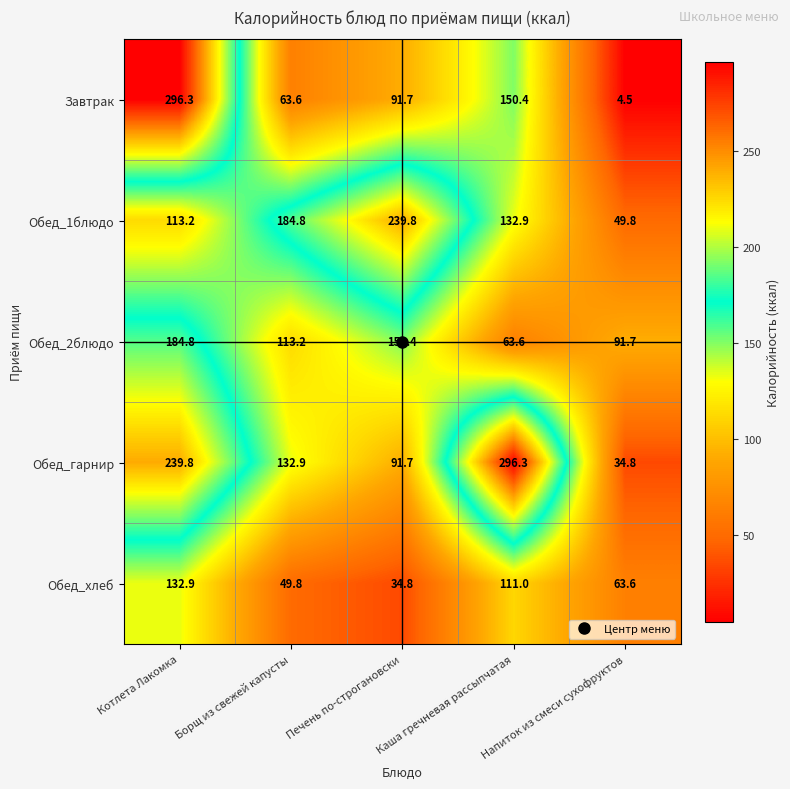

Between Котлета Лакомка and Каша гречневая рассыпчатая, which series saw the biggest shift?

Завтрак